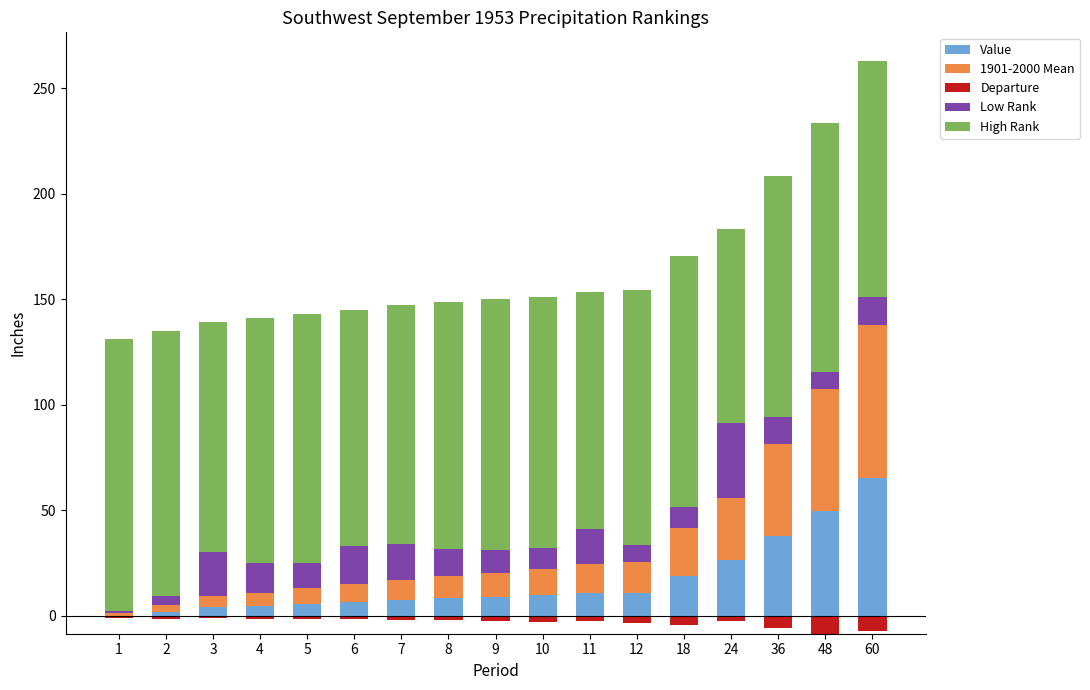

Is it true that Low Rank equals 13.0 at 8?

True